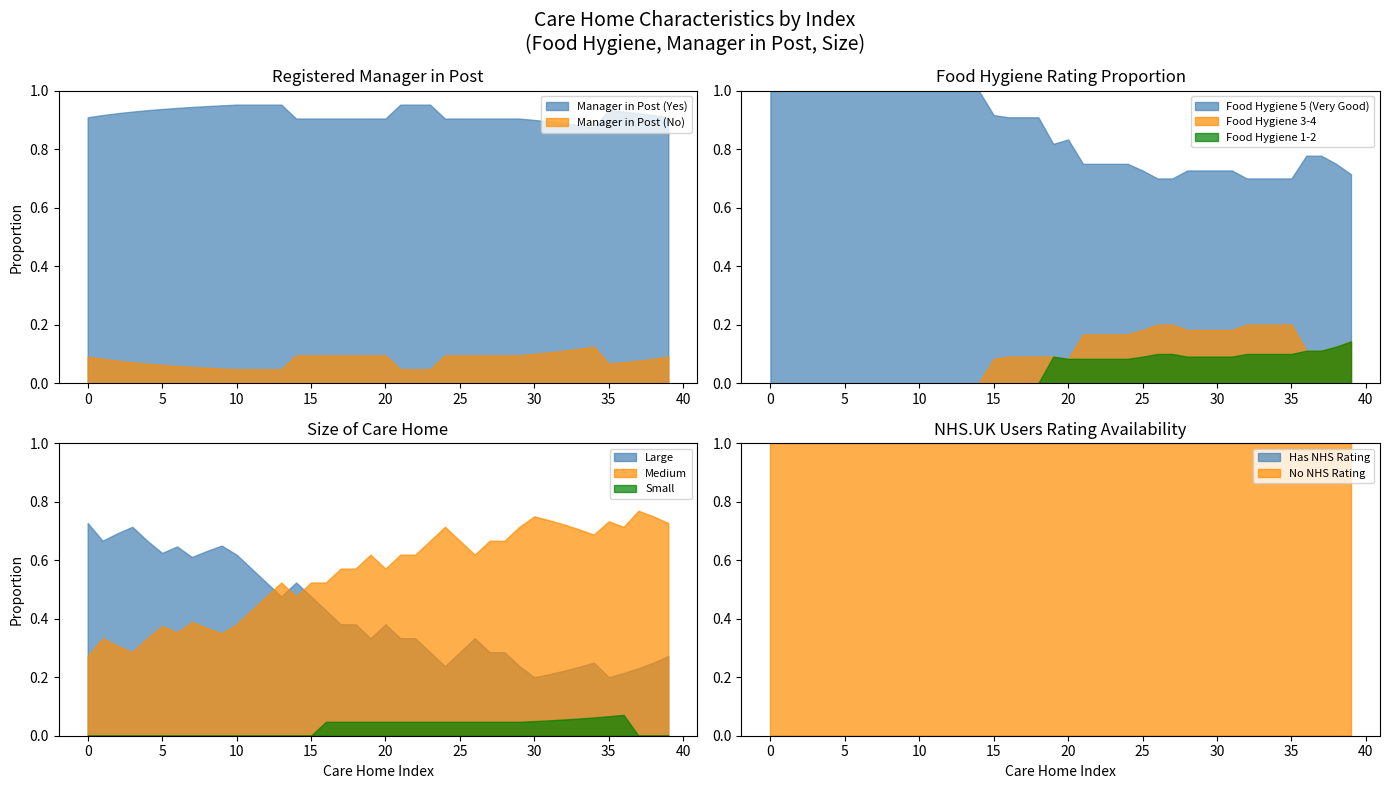

True or false: Manager in Post (Yes) and Manager in Post (No) intersect in this chart.

False